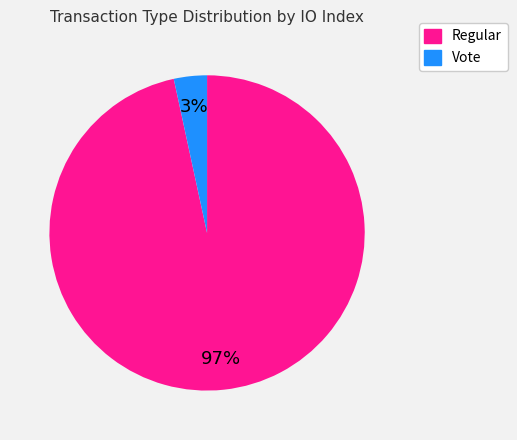

To the nearest percent, what is the combined percentage of Regular and Vote?

100%